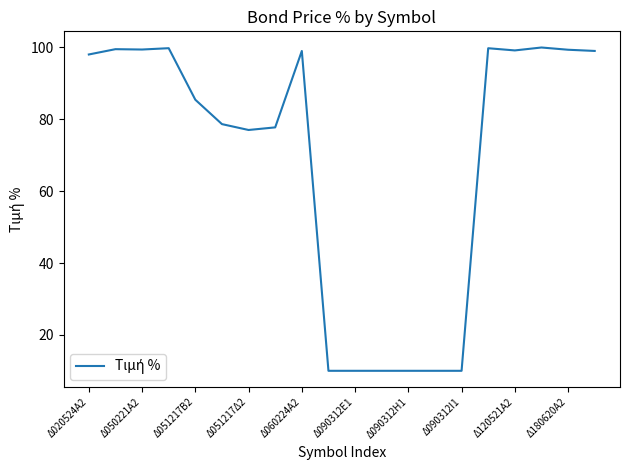

What is the minimum value shown in the chart?

10.0